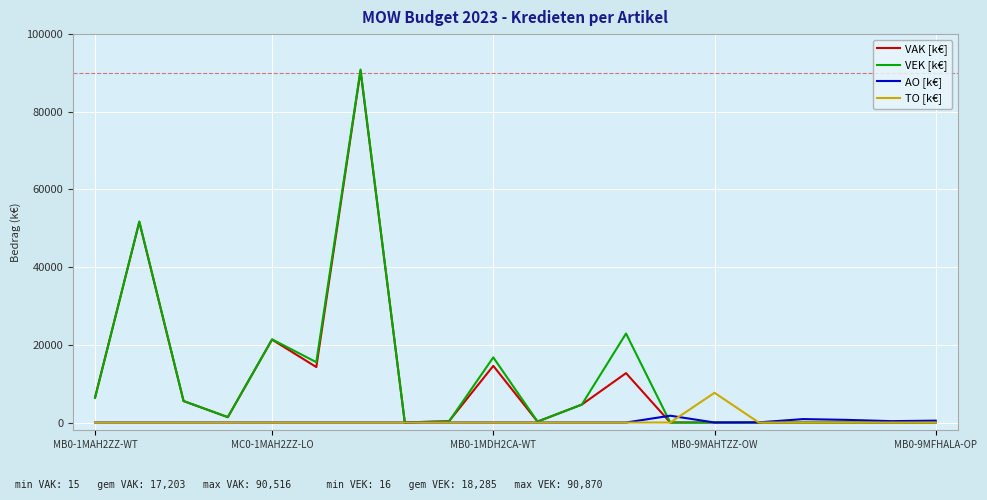

Which series has the largest range (max minus min)?

VEK [k€]